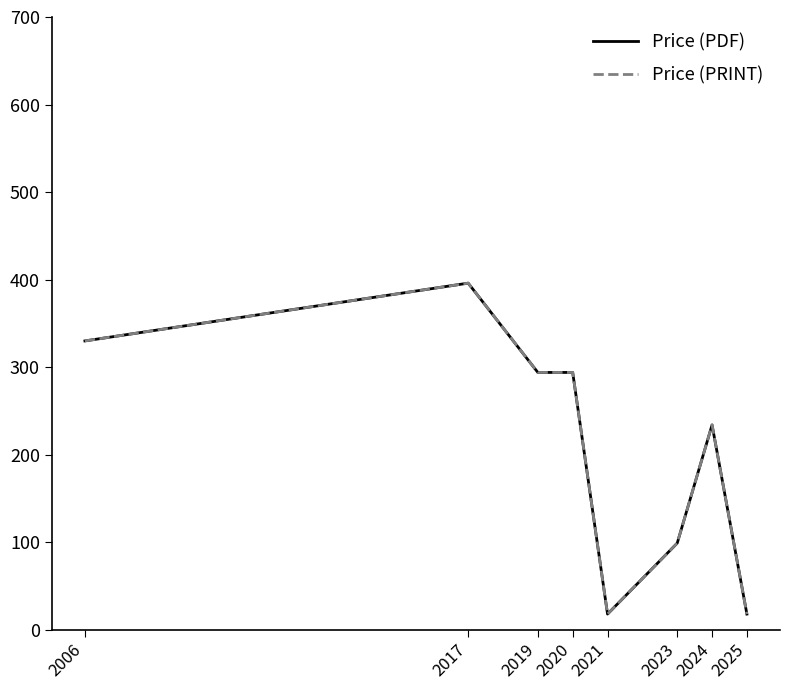

What is the sum of the Price (PRINT) values at 2020 and 2019?

588.0